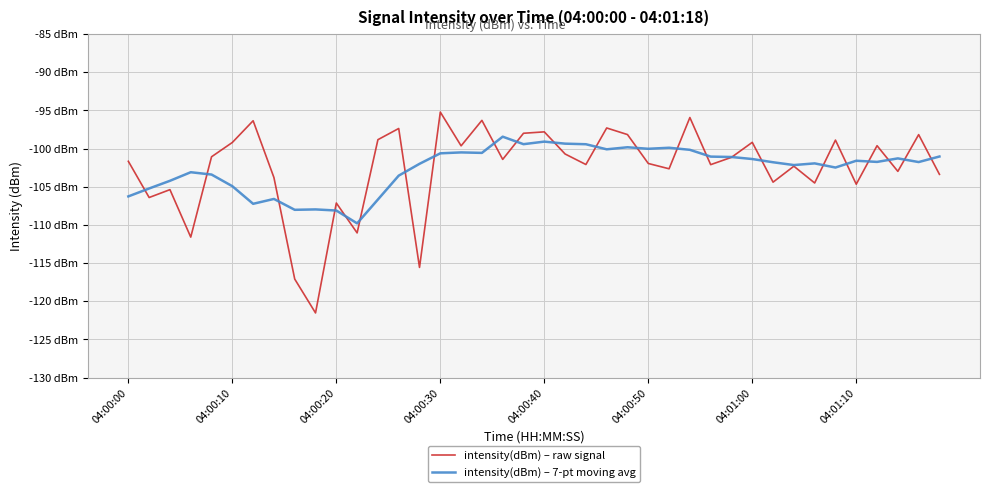

Reading left to right, what are all the values shown in this chart?

intensity(dBm) – raw signal: -101.7	-106.4	-105.4	-111.6	-101.1	-99.2	-96.4	-103.8	-117.1	-121.5	-107.1	-111.0	-98.8	-97.4	-115.6	-95.2	-99.6	-96.3	-101.4	-98.0	-97.8	-100.7	-102.1	-97.3	-98.2	-101.9	-102.6	-95.9	-102.1	-101.1	-99.2	-104.4	-102.3	-104.5	-98.9	-104.7	-99.6	-103.0	-98.2	-103.4
intensity(dBm) – 7-pt moving avg: -106.3	-105.2	-104.2	-103.1	-103.4	-104.9	-107.2	-106.6	-108.0	-108.0	-108.1	-109.8	-106.7	-103.5	-102.0	-100.6	-100.5	-100.6	-98.4	-99.4	-99.1	-99.4	-99.4	-100.1	-99.8	-100.0	-99.9	-100.2	-101.0	-101.1	-101.4	-101.8	-102.2	-101.9	-102.5	-101.6	-101.7	-101.3	-101.8	-101.0